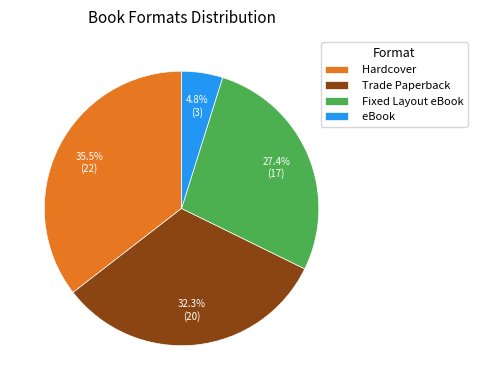

What percentage do Trade Paperback and Fixed Layout eBook together represent?

59.7%